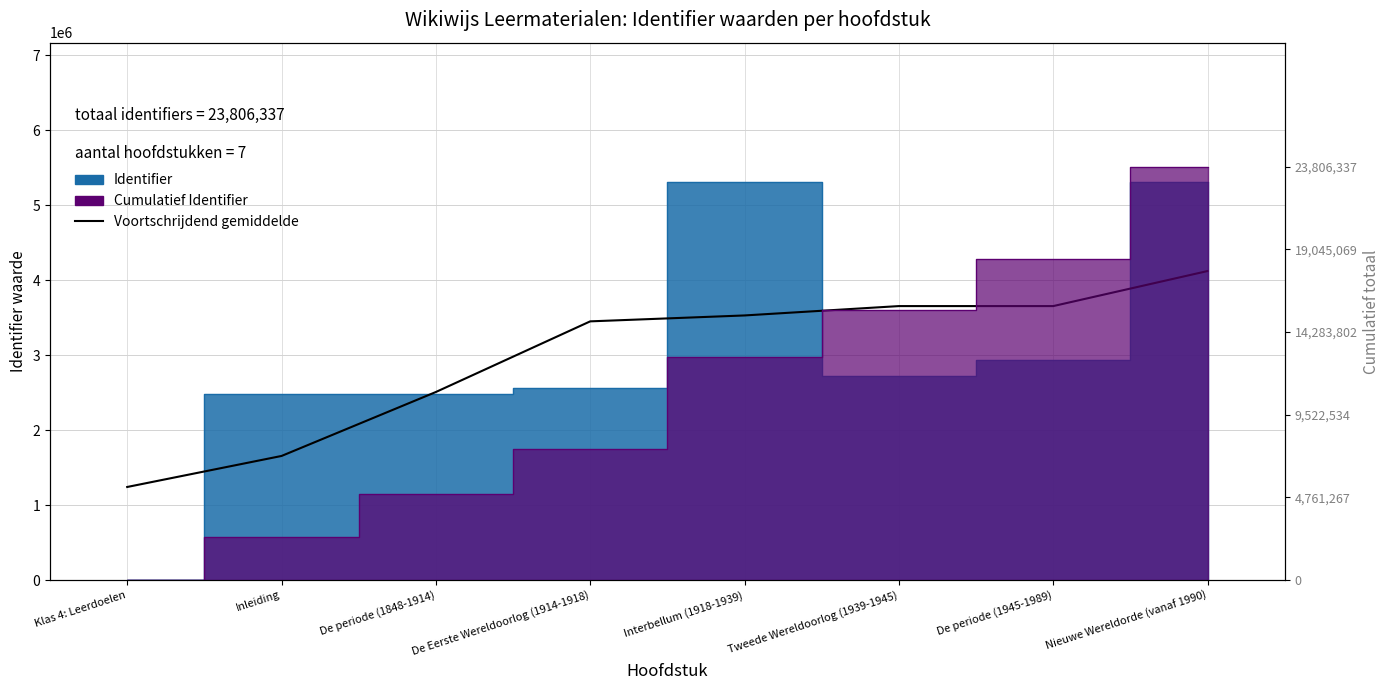

Between De Eerste Wereldoorlog (1914-1918) and Tweede Wereldoorlog (1939-1945), which is larger?

Tweede Wereldoorlog (1939-1945)